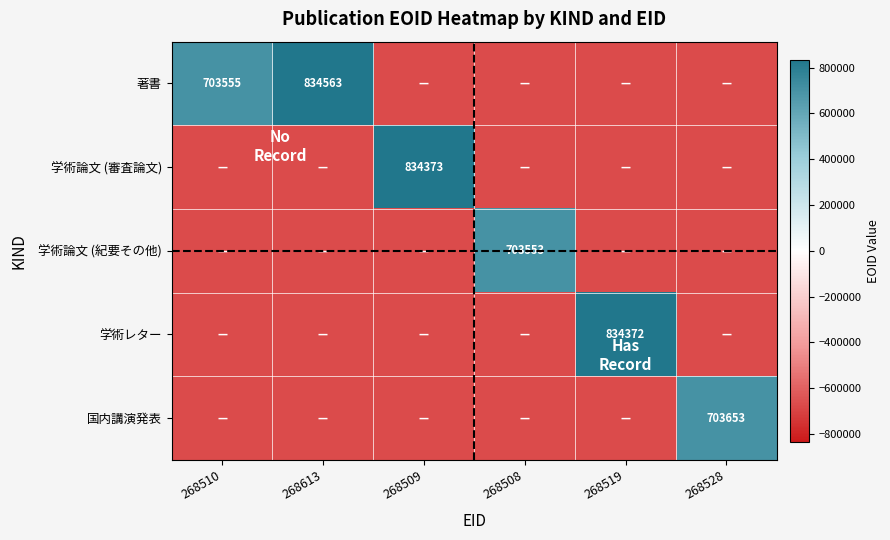

True or false: 著書 has a value of 834563.0 at 268613.

True